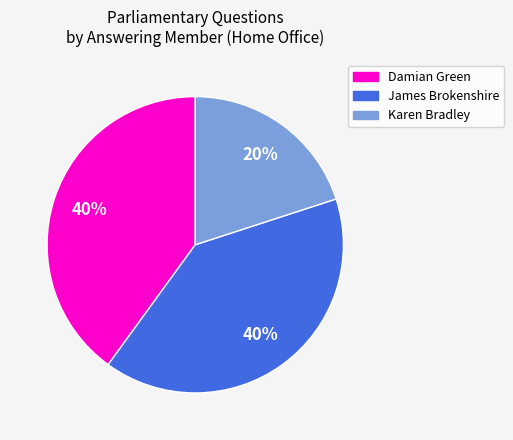

True or false: Damian Green accounts for 48% of the total.

False